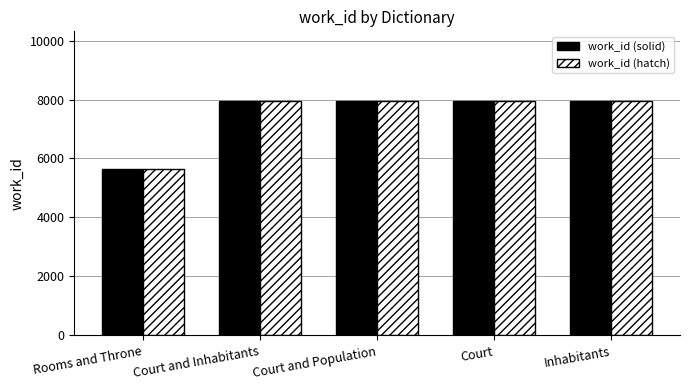

How many values in the work_id (hatch) series are below 7934?

1